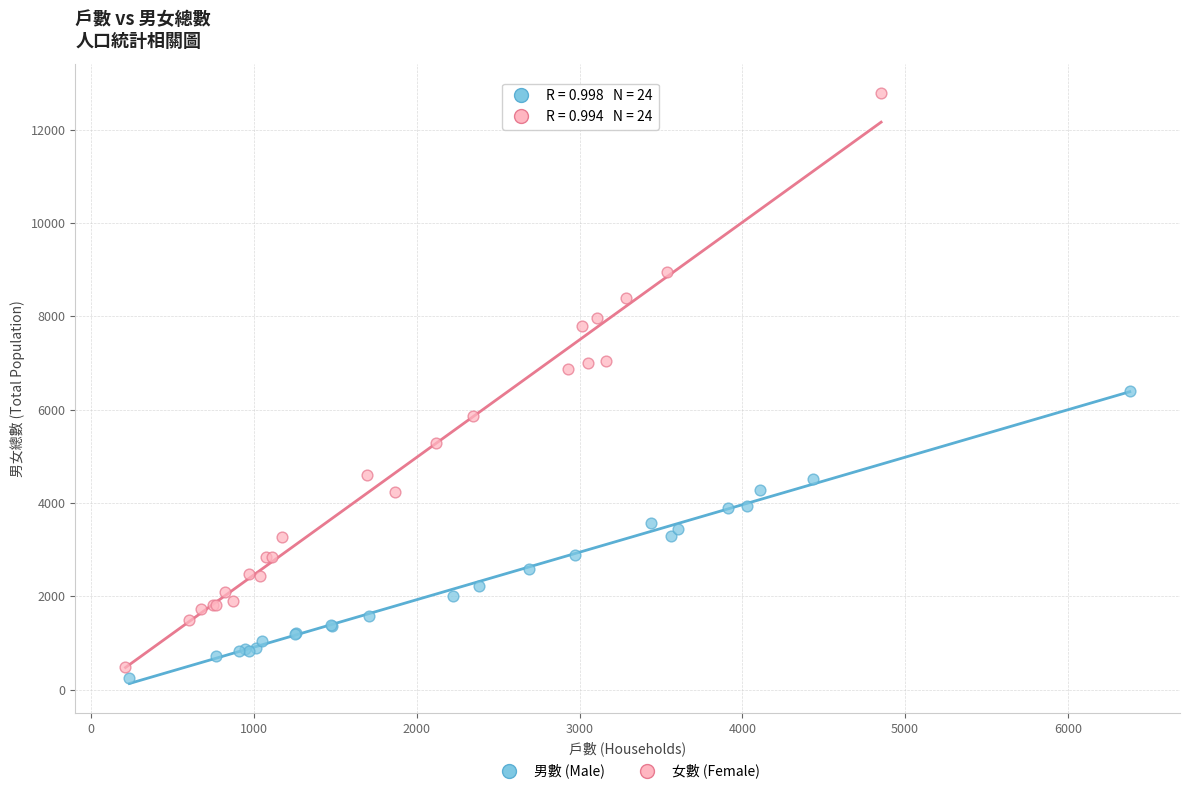

Which series contains the highest Y value?

女數 (Female)